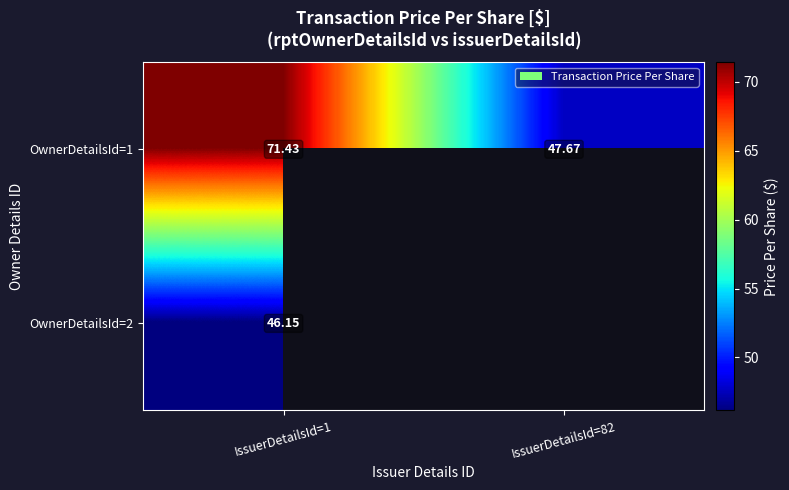

At which label does OwnerDetailsId=2 reach its peak?

IssuerDetailsId=1